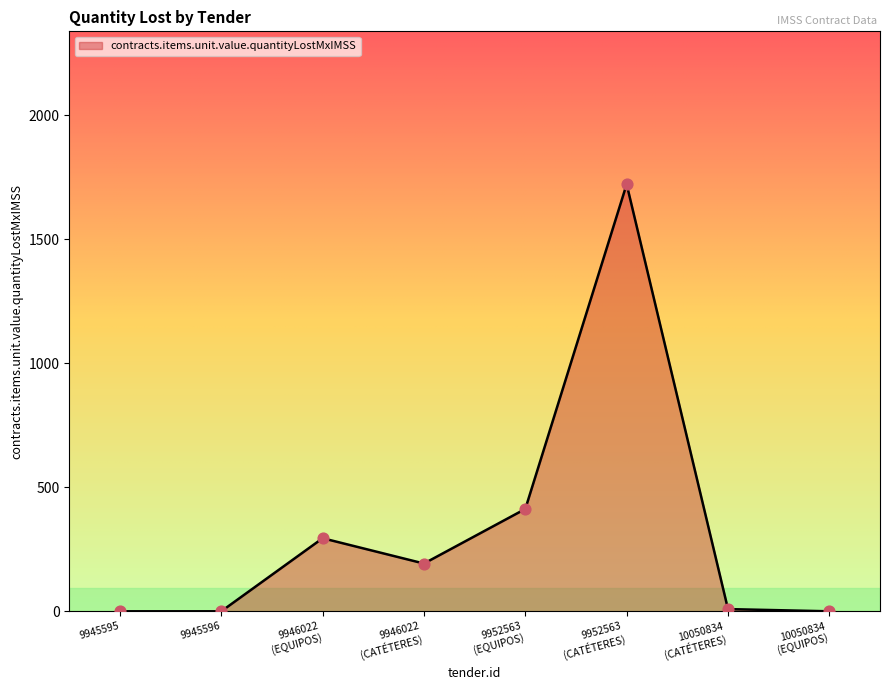

What is the greatest value displayed?

1721.8